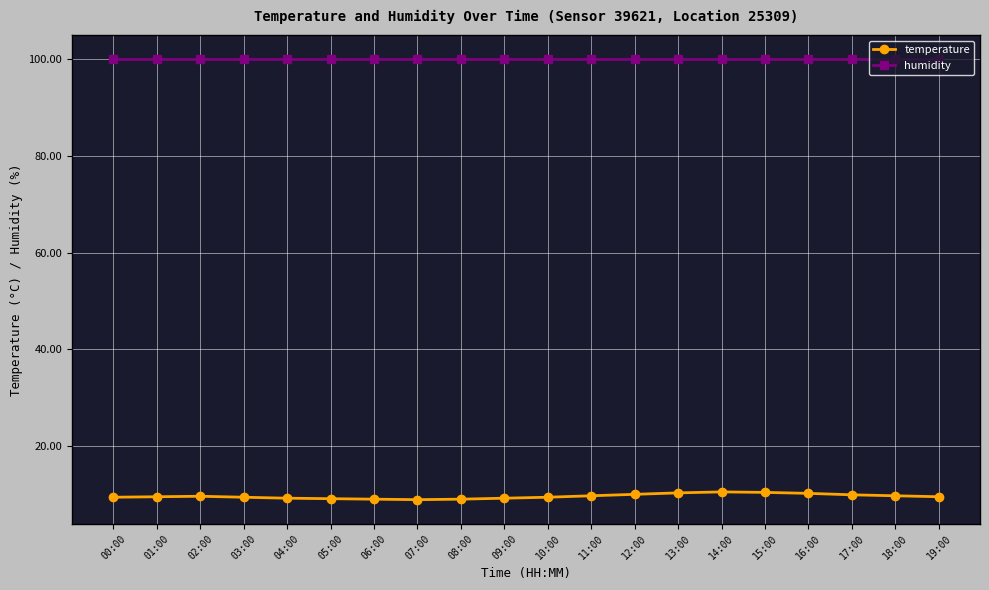

What is the minimum value for humidity?

99.9